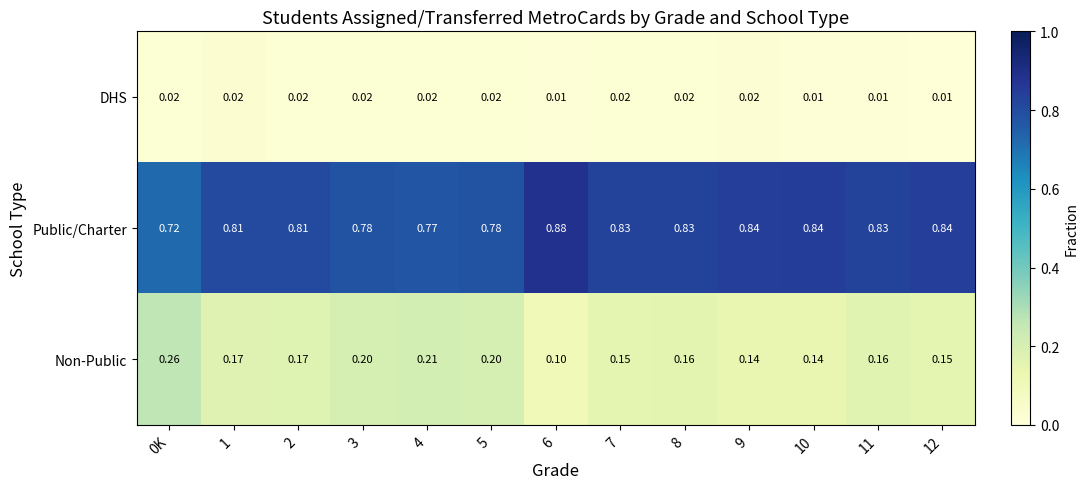

List the series in order of their overall mean, lowest first.

DHS, Non-Public, Public/Charter